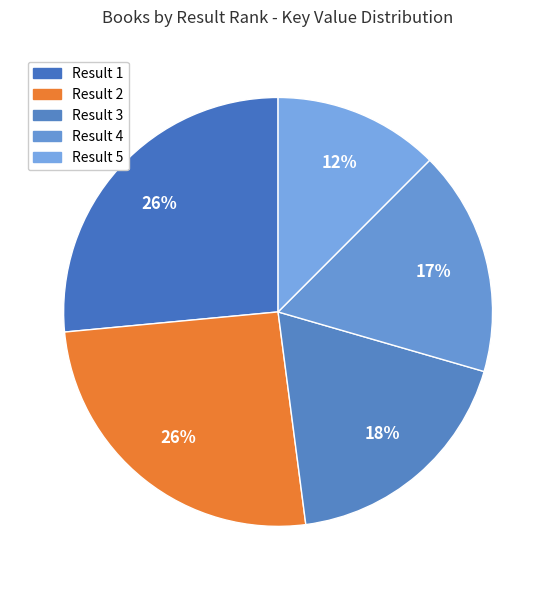

How many slices are in this pie chart?

5